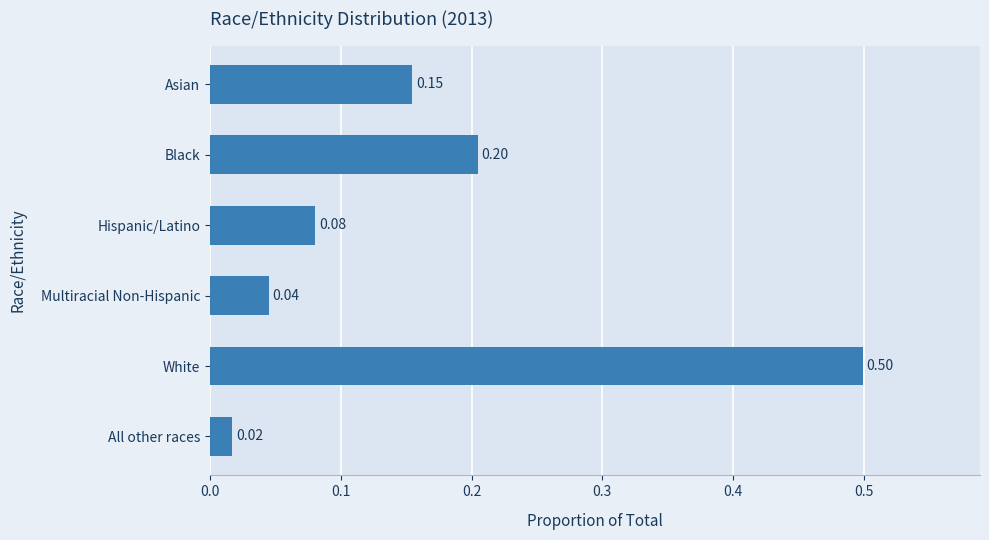

Rank the categories by value from lowest to highest.

All other races, Multiracial Non-Hispanic, Hispanic/Latino, Asian, Black, White